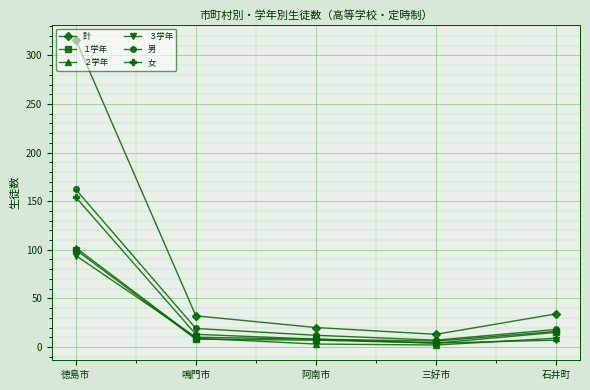

How many lines are shown in the chart?

6